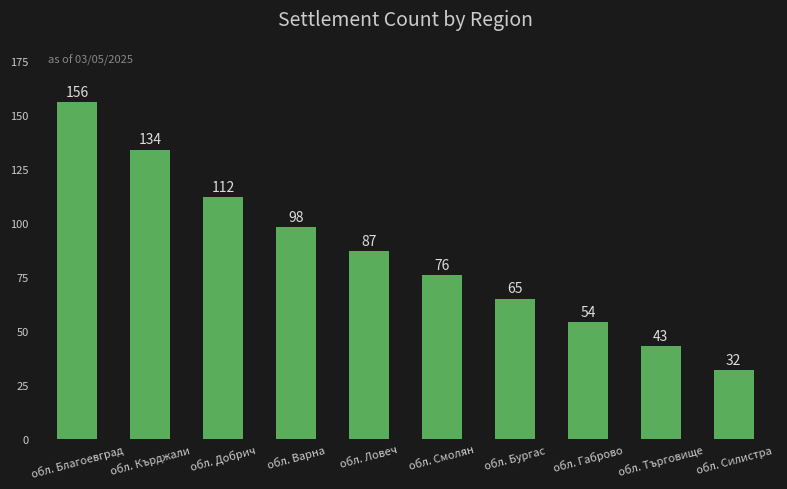

What is the difference between the maximum and minimum values?

124